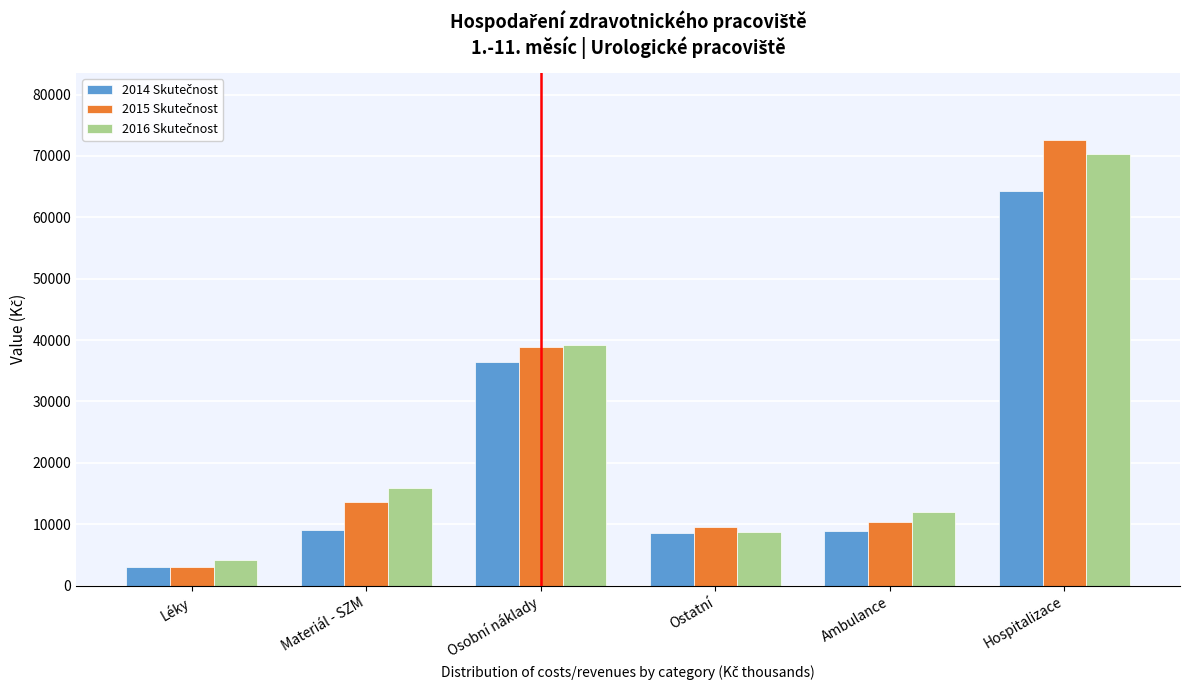

At which category does the chart reach its peak across all series?

Hospitalizace